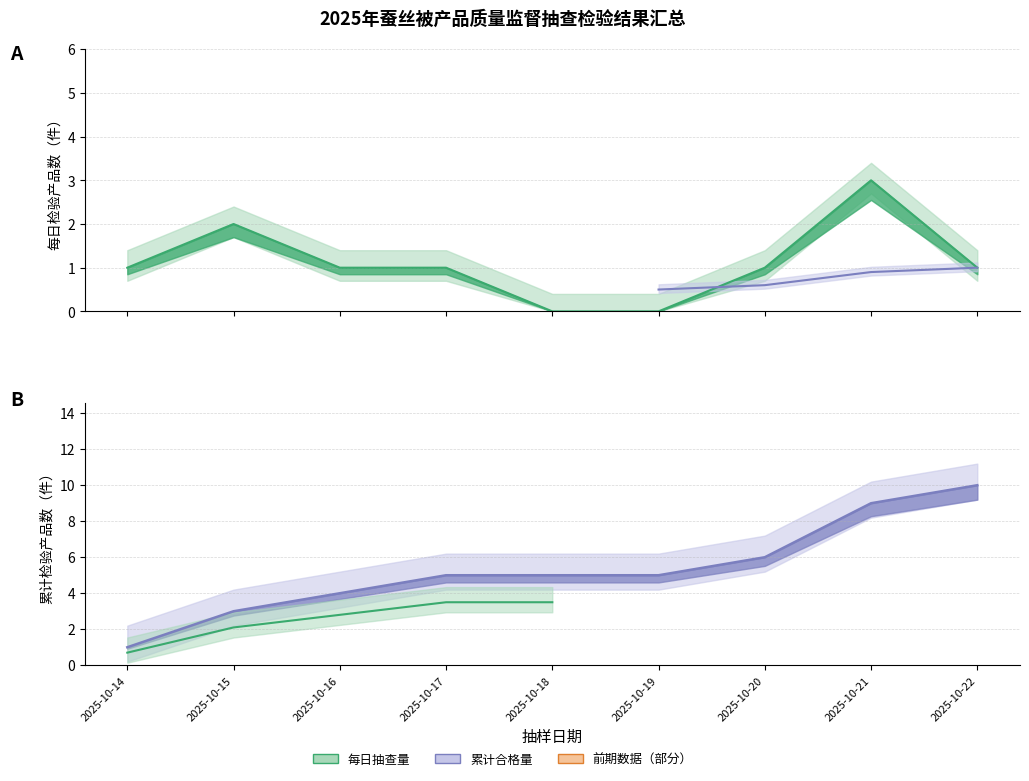

What is the highest value of the 累计合格数 series?

10